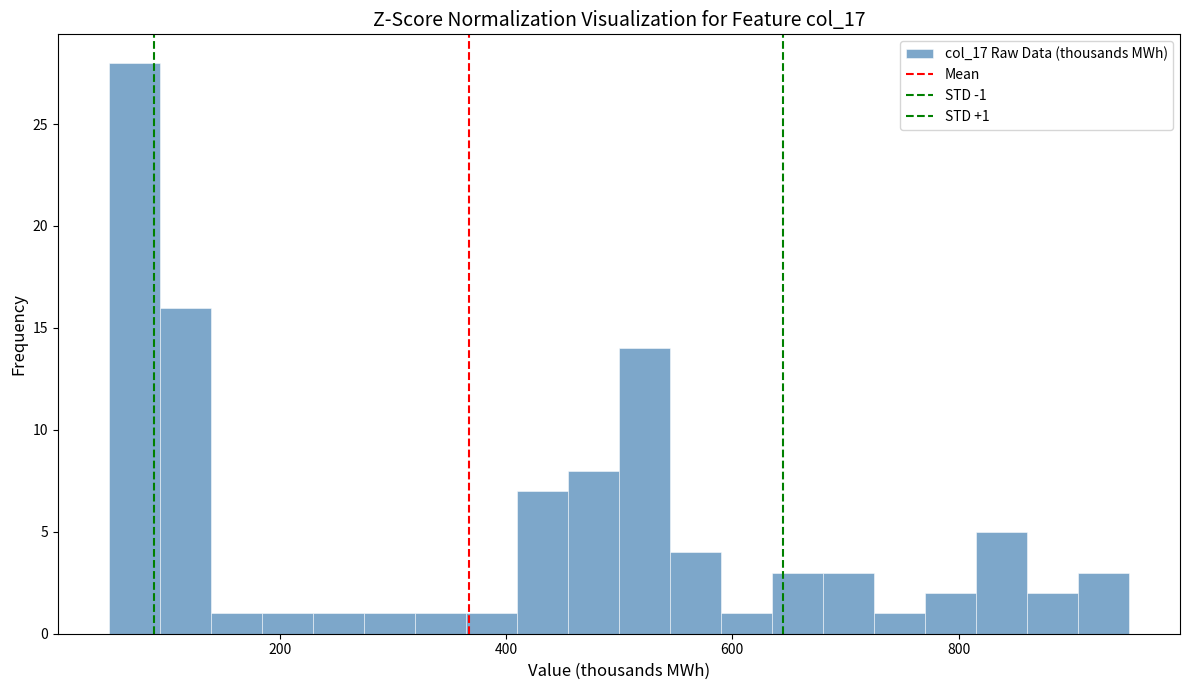

Around what value on the x-axis is the tallest bar? Give the approximate position of its centre, as read against the axis.

80